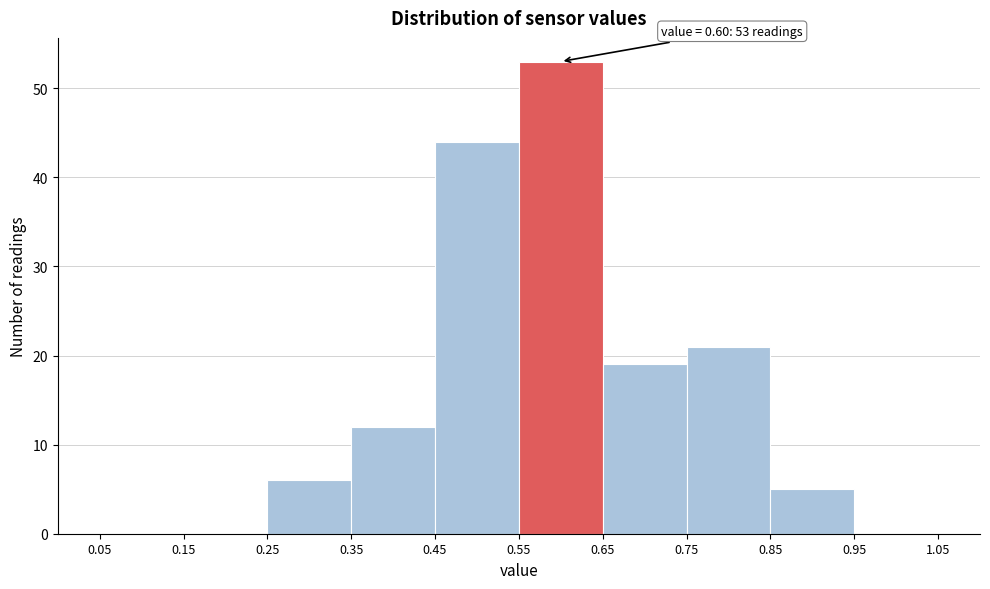

Which range on the x-axis has the tallest bar?

0.55 to 0.65